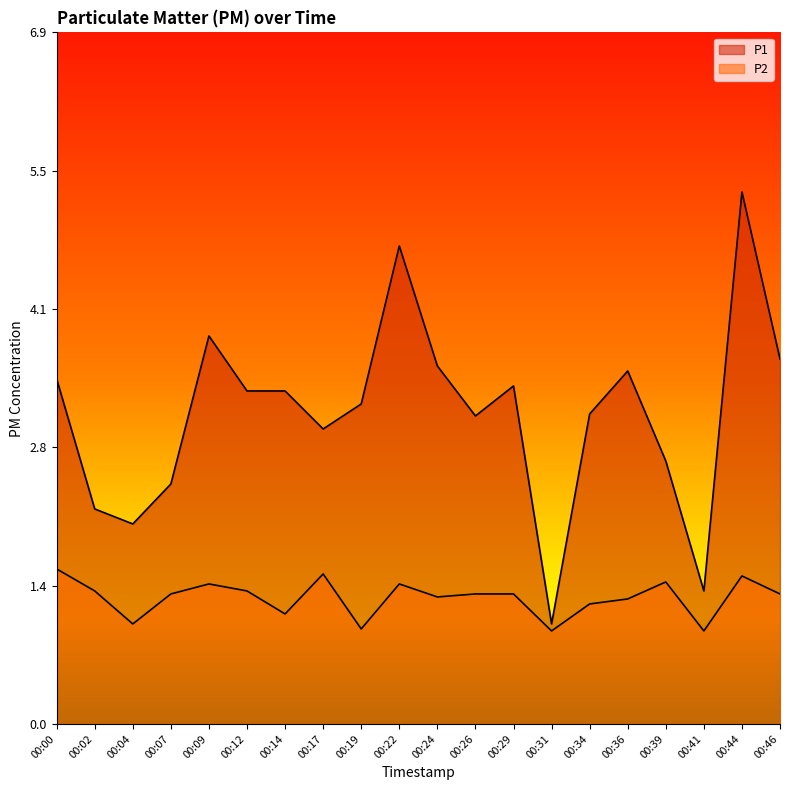

Rank the series by their maximum value, from highest to lowest.

P1, P2